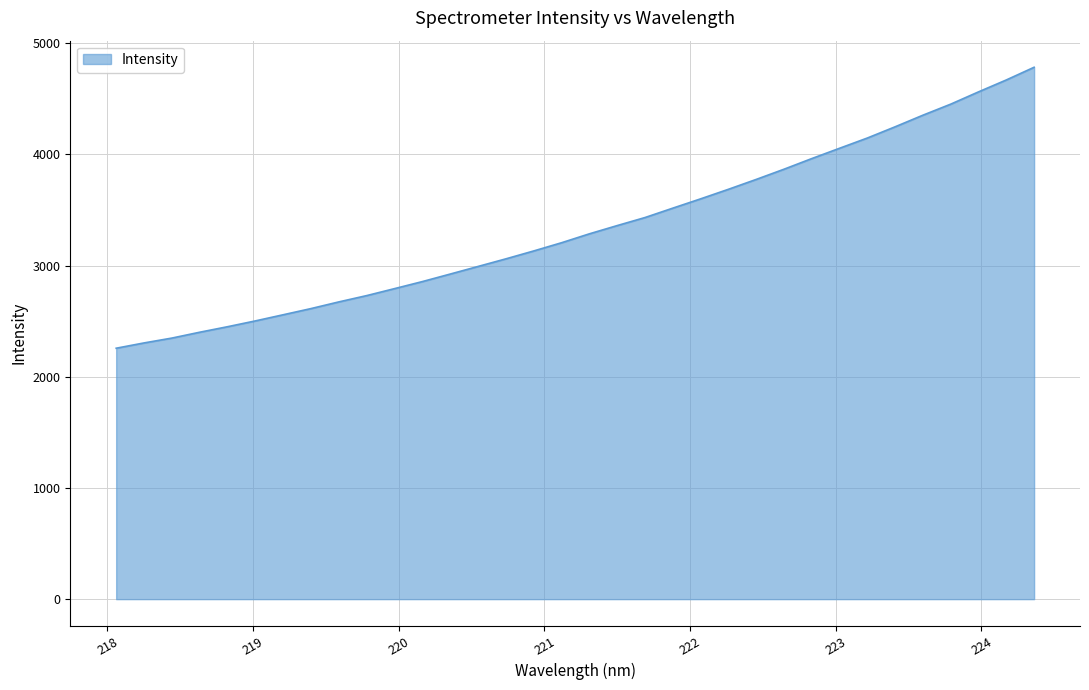

What is the difference between the maximum and minimum values?

2527.5